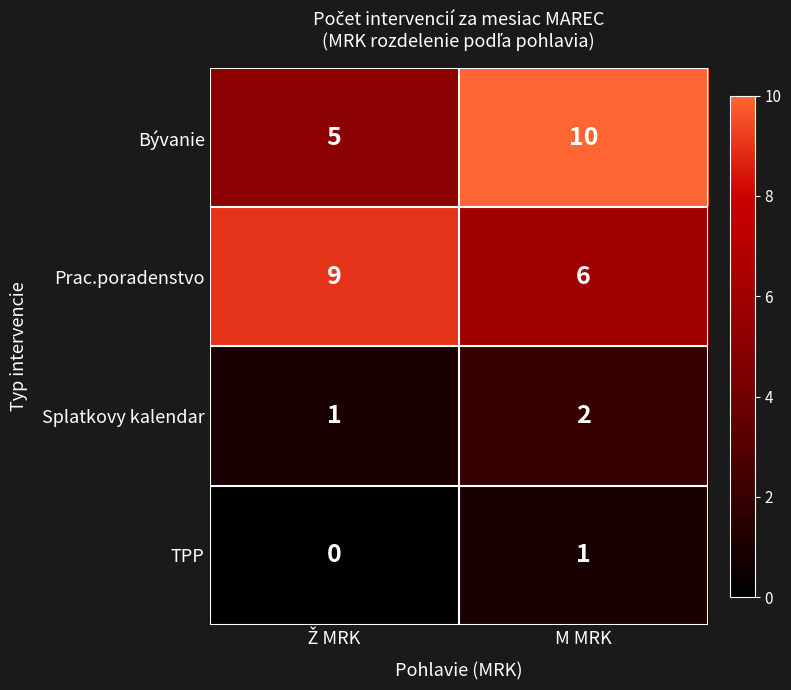

What is the total value across all series at M MRK?

19